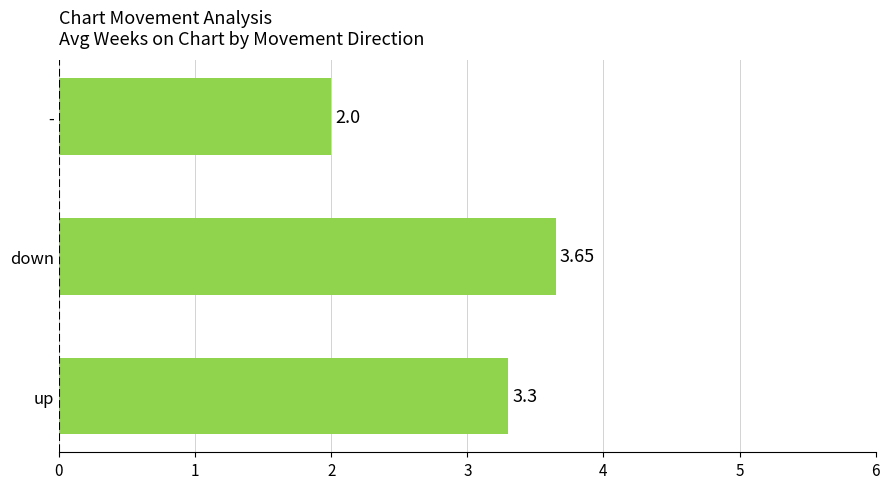

What is the change in value from up to -?

-1.3